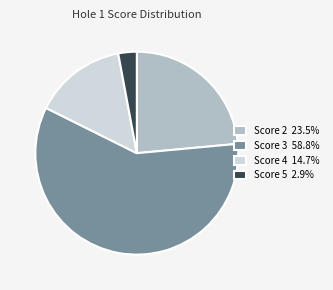

Is there any slice that represents more than half of the pie?

Yes